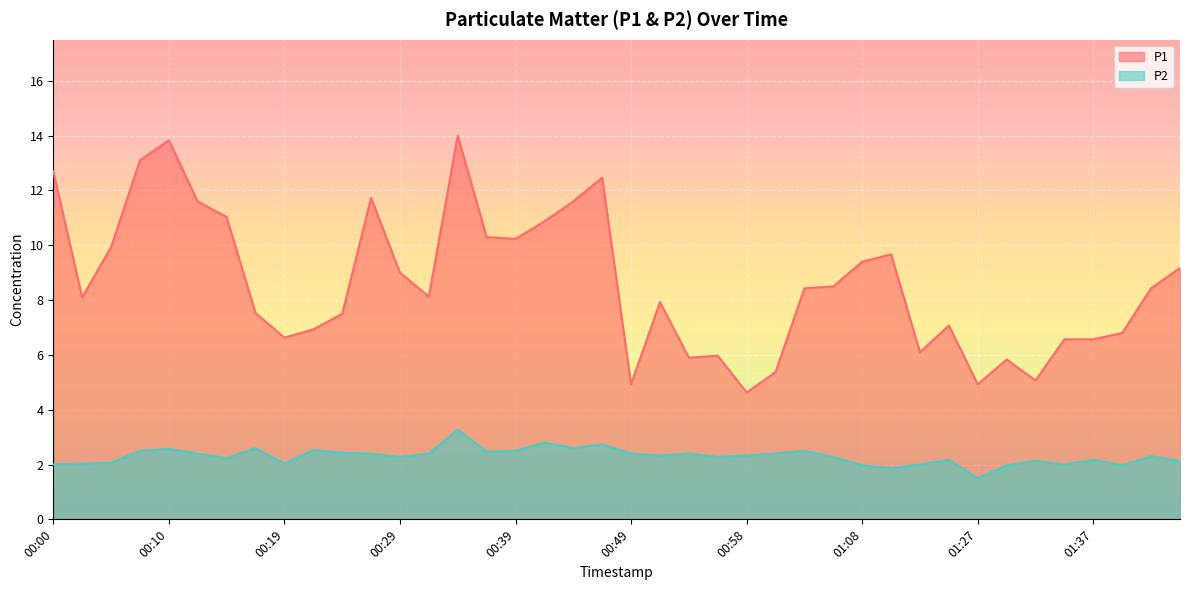

How many values in the P2 series exceed 2?

32